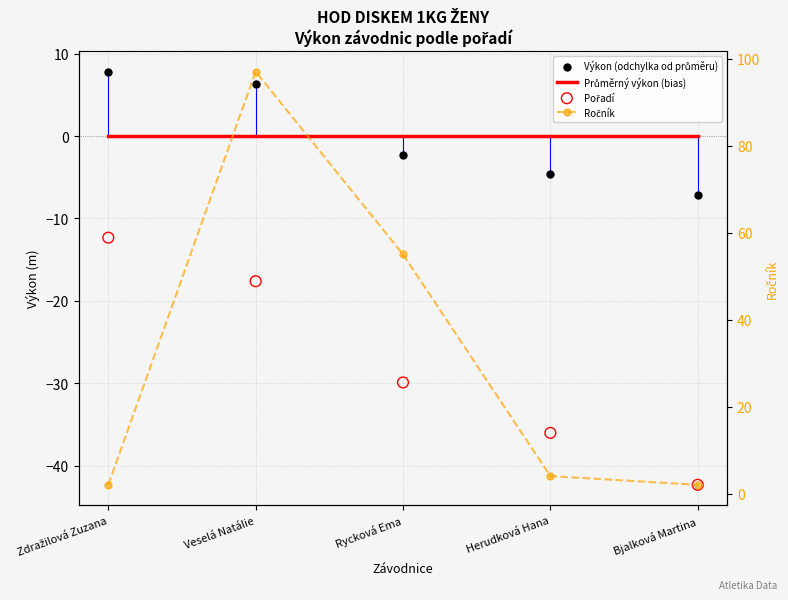

What is the total value across all series at Bjalková Martina?

-47.5